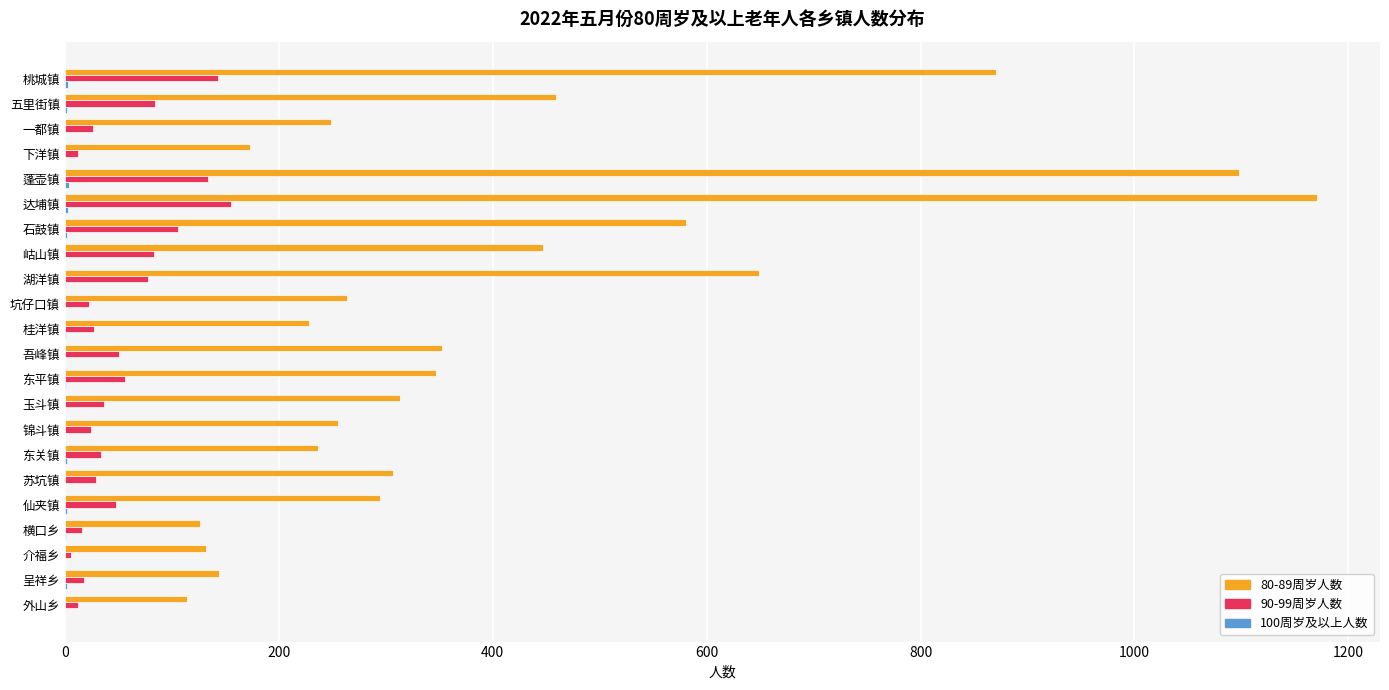

The value of 90-99周岁人数 at 苏坑镇 is 29. True or false?

True